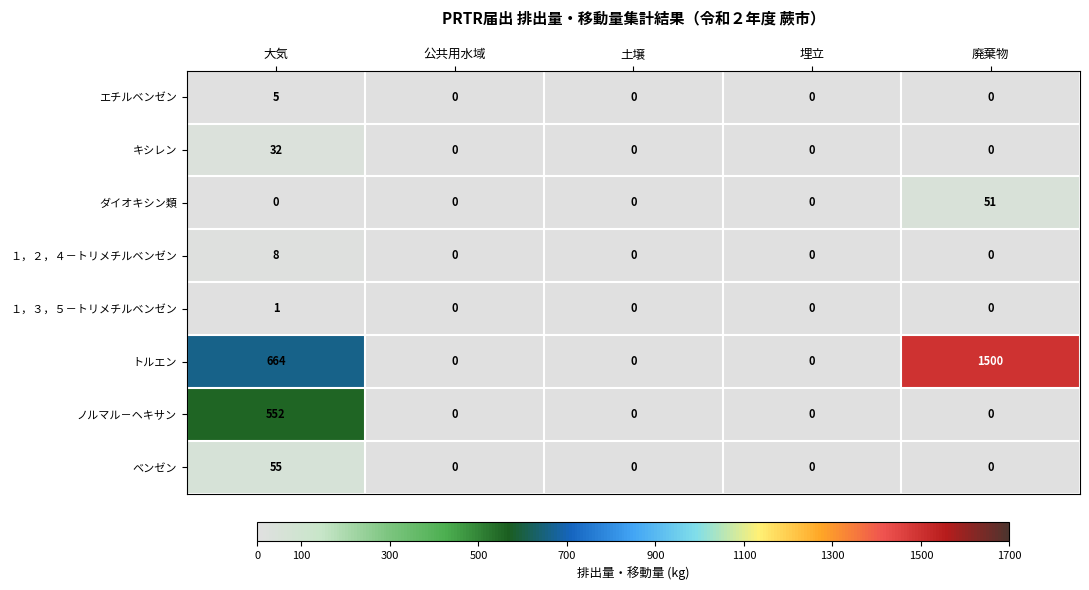

Is it true that ベンゼン equals 84 at 大気?

False